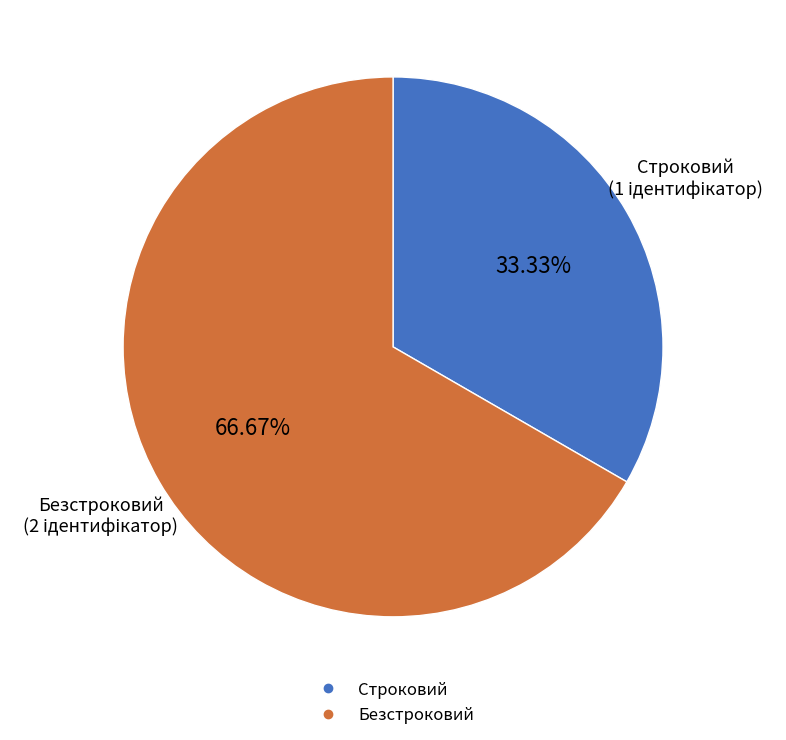

What percentage is NOT represented by Безстроковий?

33.3%